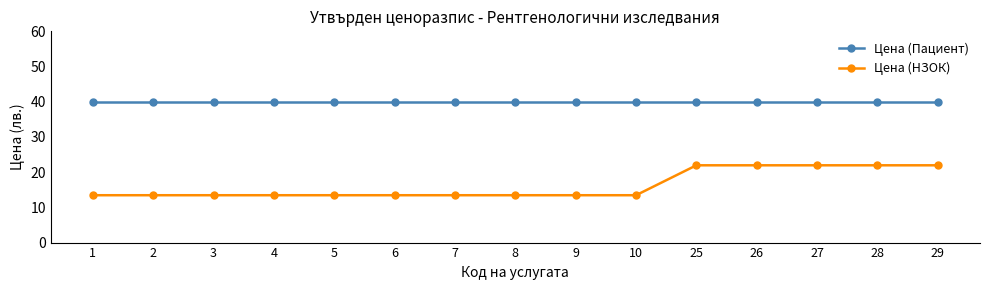

Rank the series at 3 from lowest to highest value.

Цена (НЗОК), Цена (Пациент)